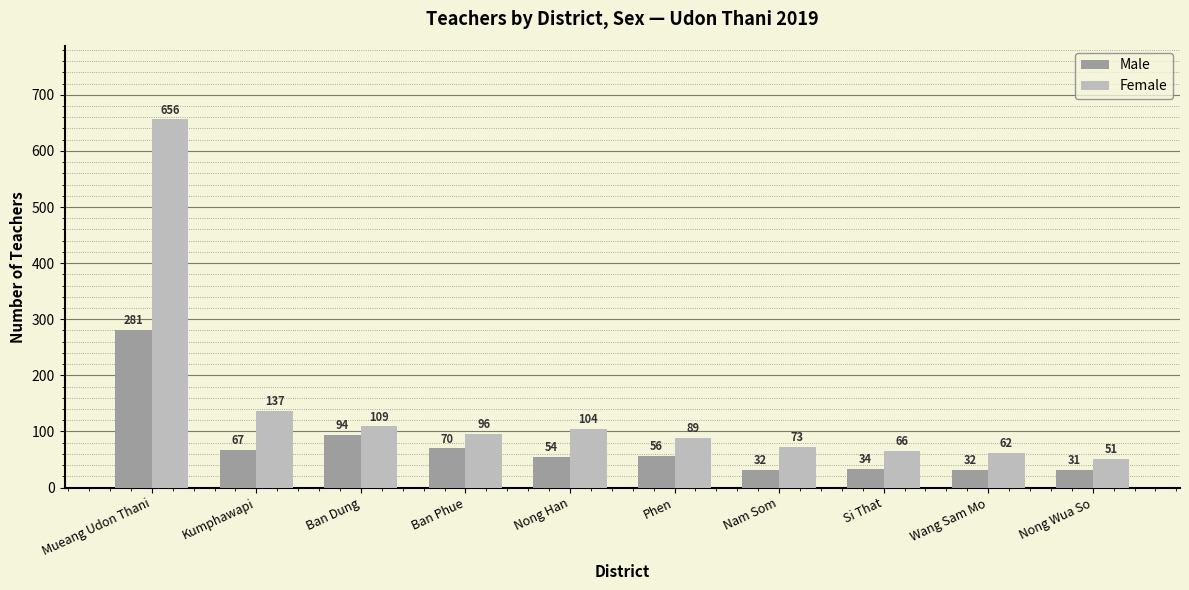

At which label does Male reach its minimum?

Nong Wua So